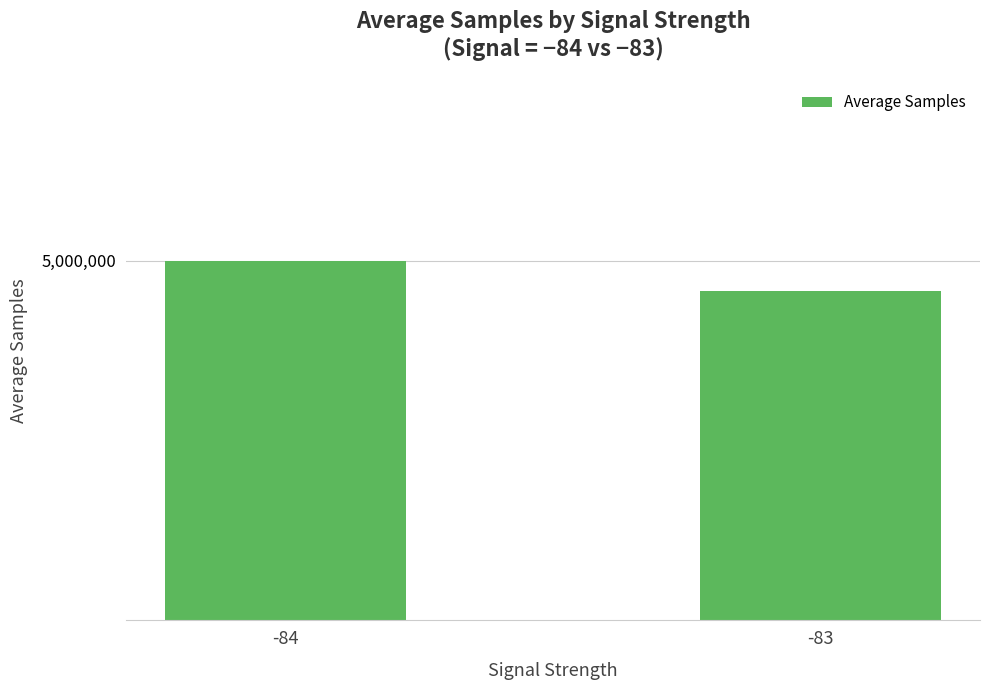

Where does the data first go above 4999987?

-84